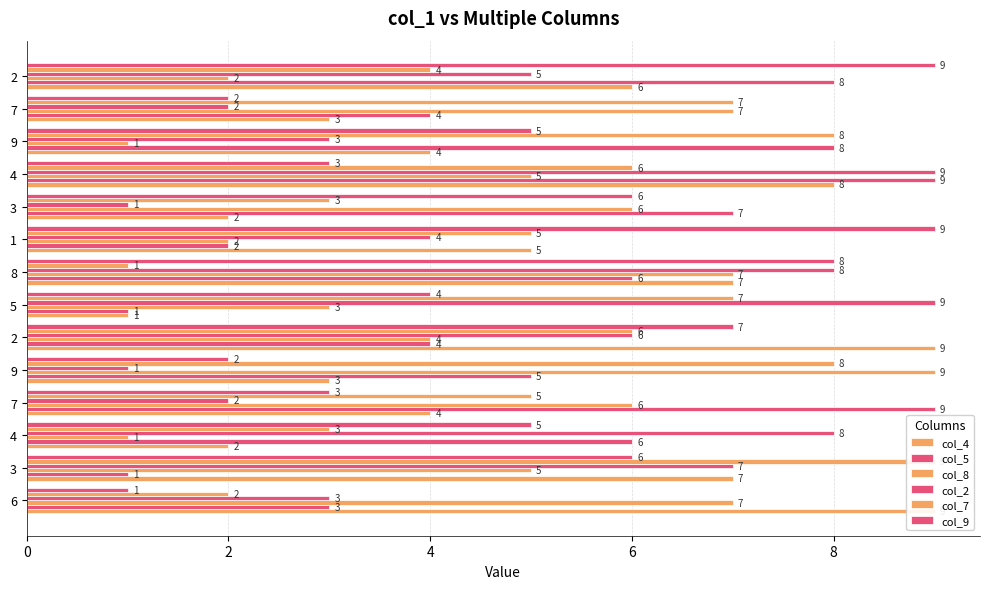

Are the bars grouped side by side (vs. stacked)?

Yes